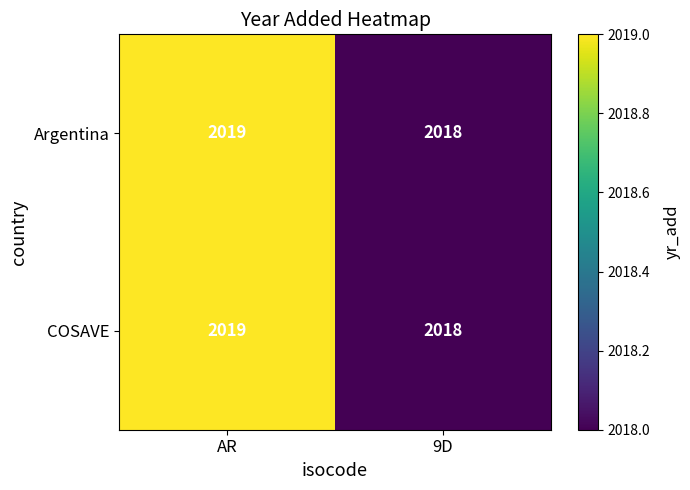

Which label corresponds to the smallest value in the chart?

9D